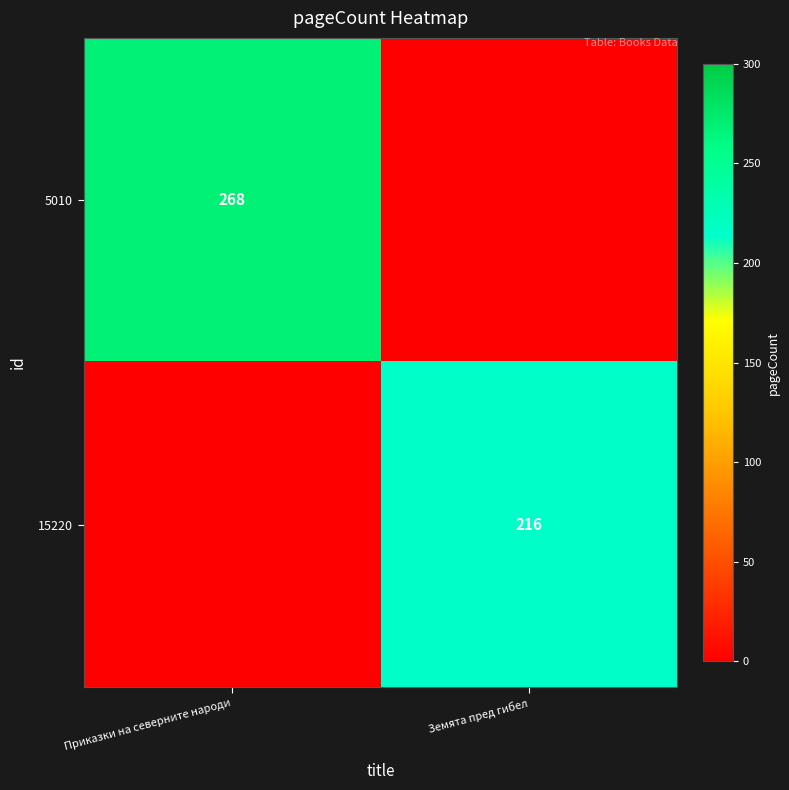

Is it true that 15220 equals 339 at Земята пред гибел?

False